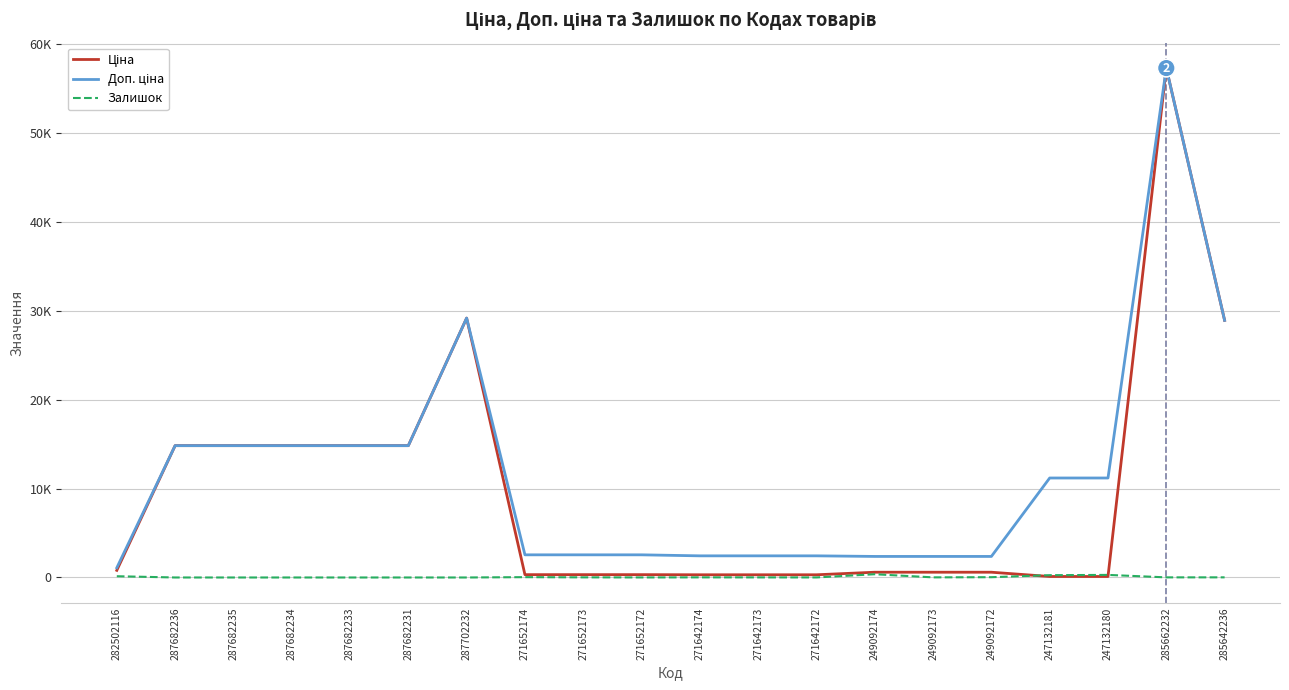

What is the label of the 3rd point from the right?

247132180